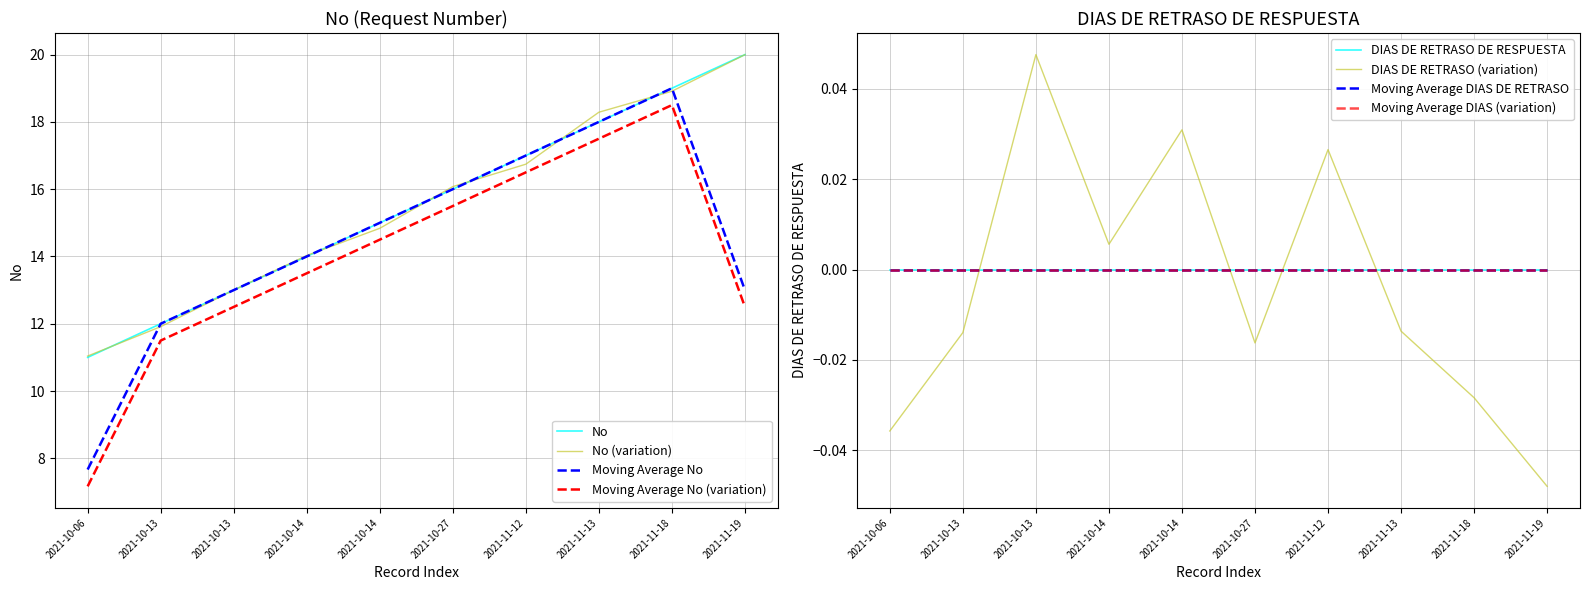

The chart shows a value of 16 at 2021-10-27. True or false?

True